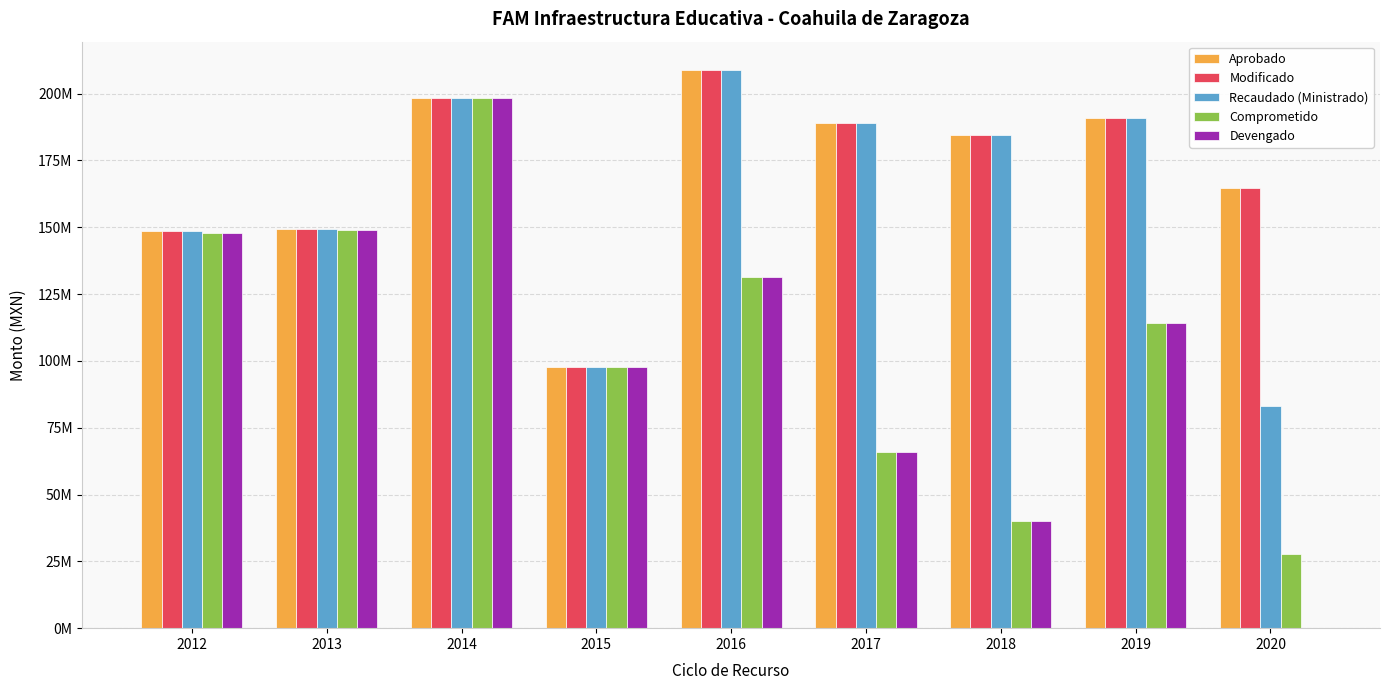

Reading left to right, list all the values displayed in this chart.

Aprobado: 2012=148673309.0	2013=149313428.0	2014=198289804.0	2015=97865864.2	2016=208967582.0	2017=188960966.5	2018=184508057.0	2019=190734628.0	2020=164852983.0
Modificado: 2012=148673309.0	2013=149313428.0	2014=198289804.0	2015=97865864.2	2016=208967582.0	2017=188960966.5	2018=184508057.0	2019=190734628.0	2020=164852983.0
Recaudado (Ministrado): 2012=148673309.0	2013=149313428.0	2014=198289804.0	2015=97865864.2	2016=208967582.0	2017=188960966.5	2018=184508057.0	2019=190734628.0	2020=83169072.0
Comprometido: 2012=147942078.1	2013=149077089.4	2014=198271741.0	2015=97828490.4	2016=131390929.0	2017=65743326.4	2018=40239394.1	2019=114307937.8	2020=27861999.8
Devengado: 2012=147942078.1	2013=149077089.4	2014=198271741.0	2015=97828490.4	2016=131335746.8	2017=65743326.4	2018=40239394.1	2019=114307937.8	2020=0.0